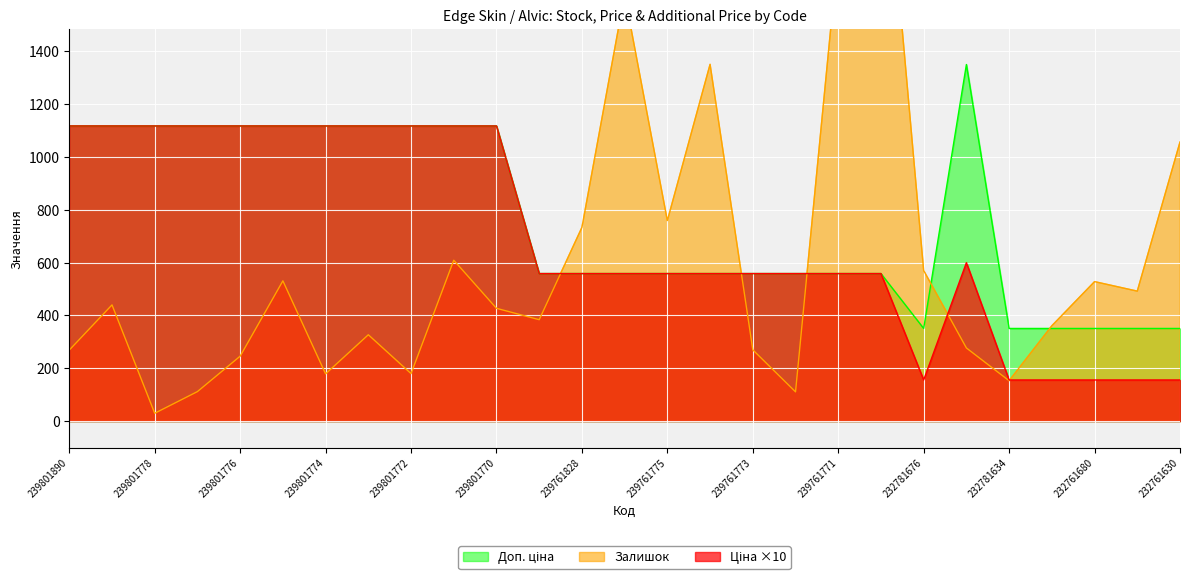

Is it true that Ціна equals 558.5 at 239761774?

True